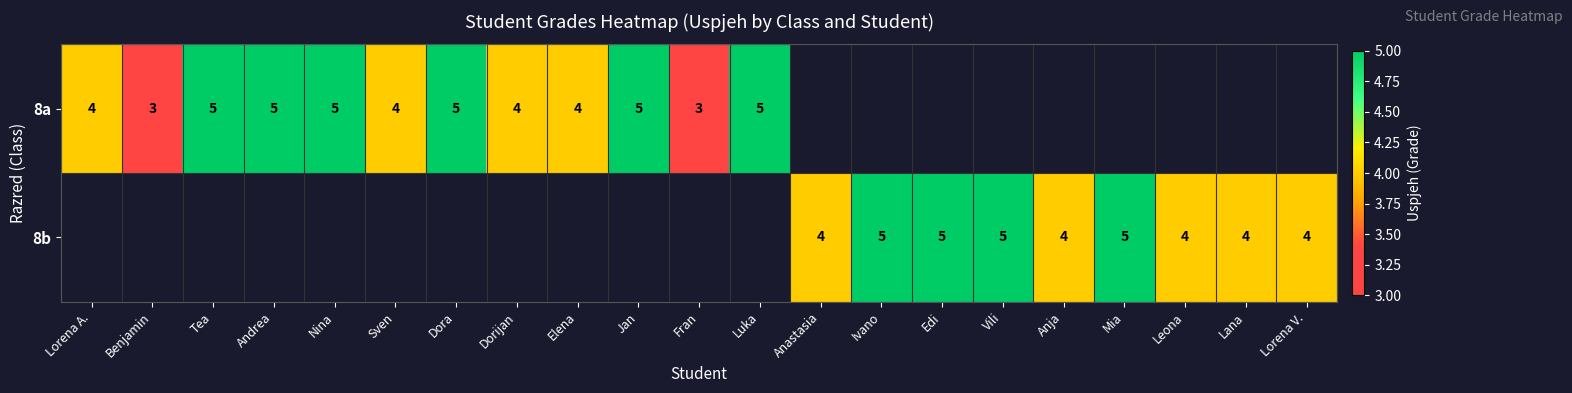

True or false: 8b has a value of 4 at Lana.

True